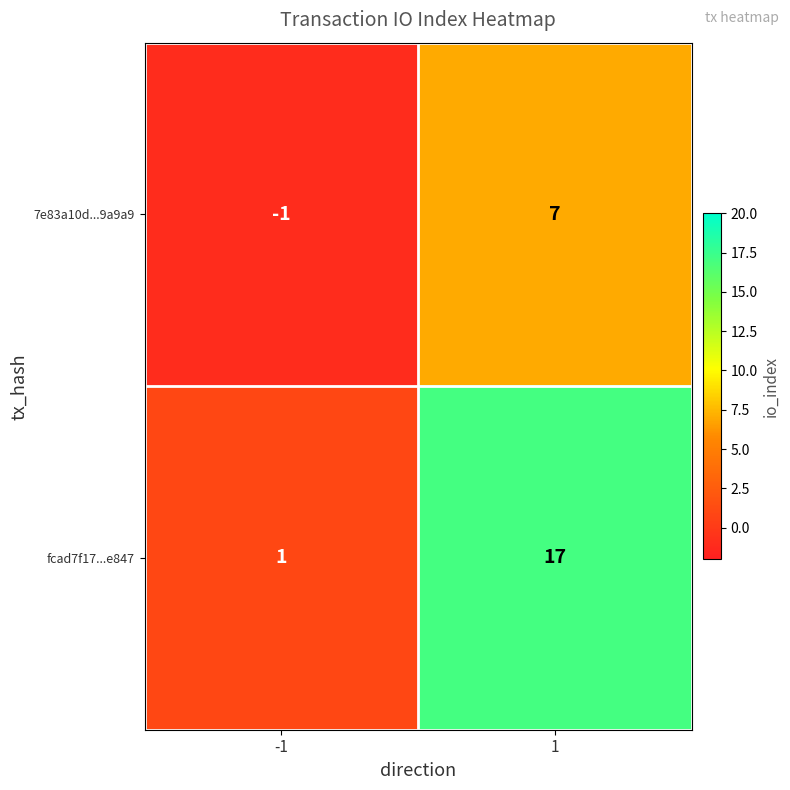

Which series has the widest spread of values?

fcad7f17...e847